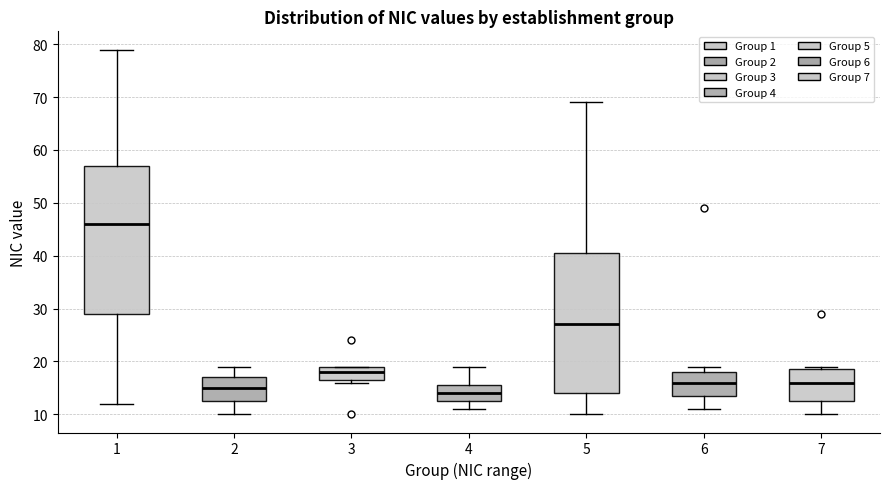

Reading left to right, transcribe this box plot: for each box, give where its median line is, the range the box spans, and where its two whiskers end, as read against the y-axis. The values are not printed on the chart, so give them approximately, as read against the axis.

1: median 46, box 29 to 57, whiskers 12 to 79
2: median 15, box 13 to 17, whiskers 10 to 19
3: median 18, box 17 to 19, whiskers 16 to 19
4: median 14, box 13 to 16, whiskers 11 to 19
5: median 27, box 14 to 41, whiskers 10 to 69
6: median 16, box 14 to 18, whiskers 11 to 19
7: median 16, box 13 to 19, whiskers 10 to 19 (just above the box's upper edge)